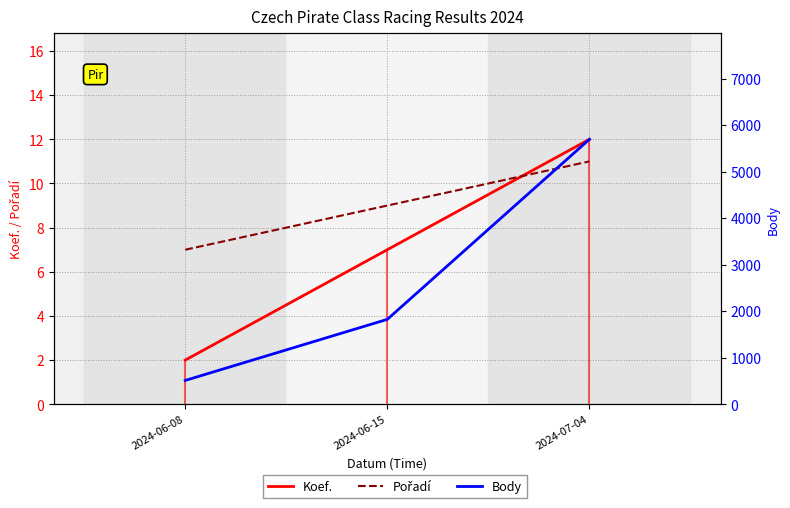

The value of Pořadí at 2024-06-08 is 2. True or false?

False